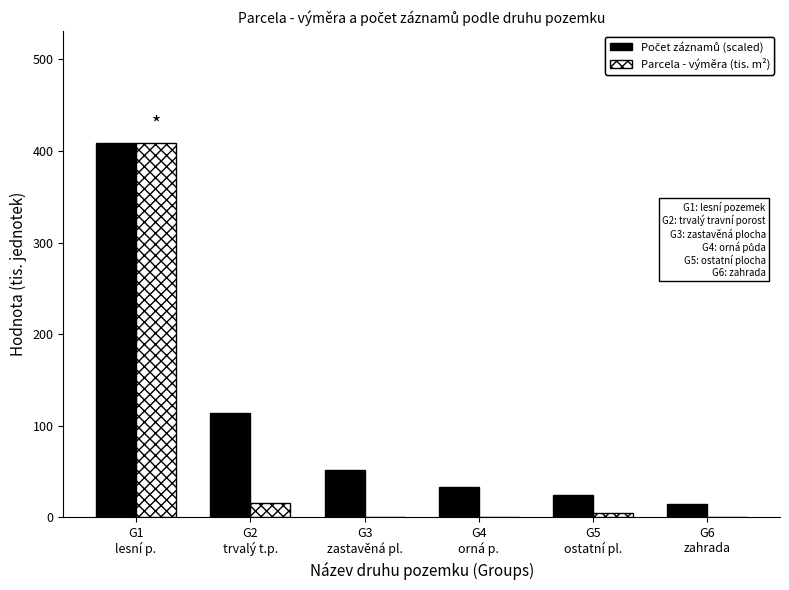

What is the maximum value for Parcela - výměra (tis. m²)?

408.5